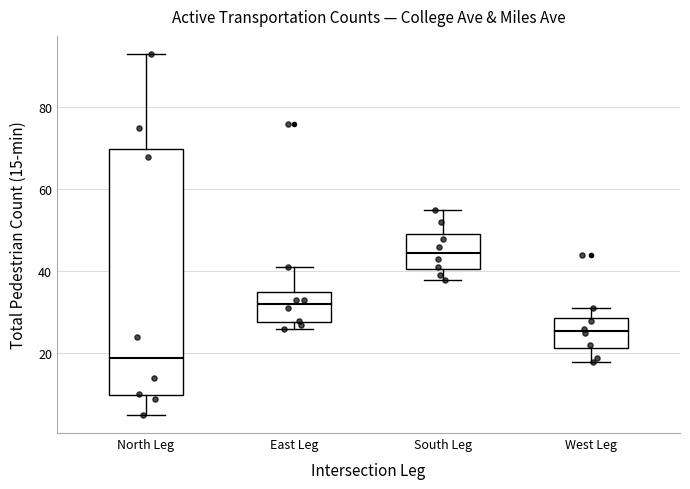

Reading left to right, transcribe this box plot: for each box, give where its median line is, the range the box spans, and where its two whiskers end, as read against the y-axis. The values are not printed on the chart, so give them approximately, as read against the axis.

North Leg: median 20, box 10 to 70, whiskers 6 to 94
East Leg: median 32, box 28 to 36, whiskers 26 to 42
South Leg: median 44, box 40 to 50, whiskers 38 to 56
West Leg: median 26, box 22 to 28, whiskers 18 to 32